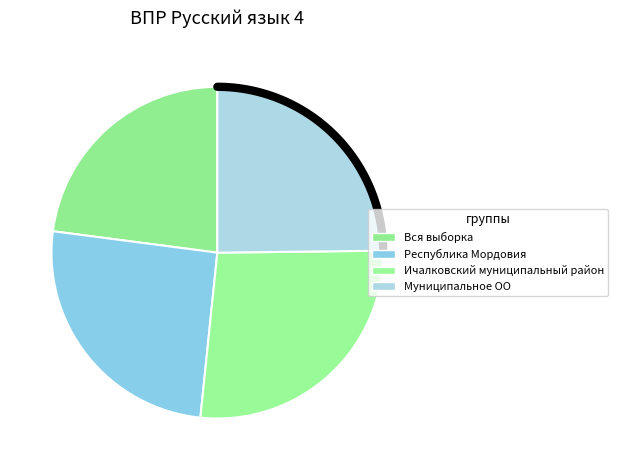

To the nearest percent, what percentage of the pie is Вся выборка?

23%